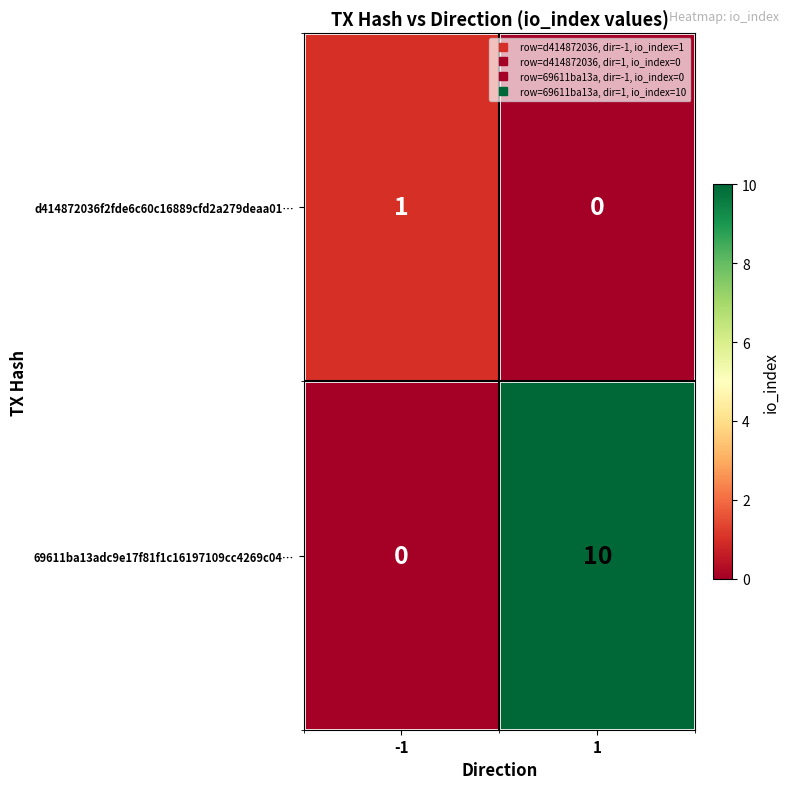

What is the difference between the 69611ba13adc9e17f81f1c16197109cc4269c04… values at -1 and 1?

10